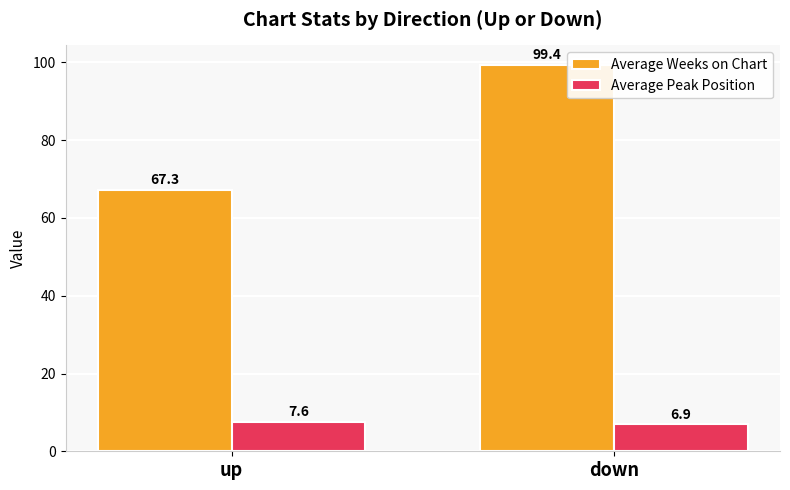

Rank the series by their maximum value, from lowest to highest.

Average Peak Position, Average Weeks on Chart